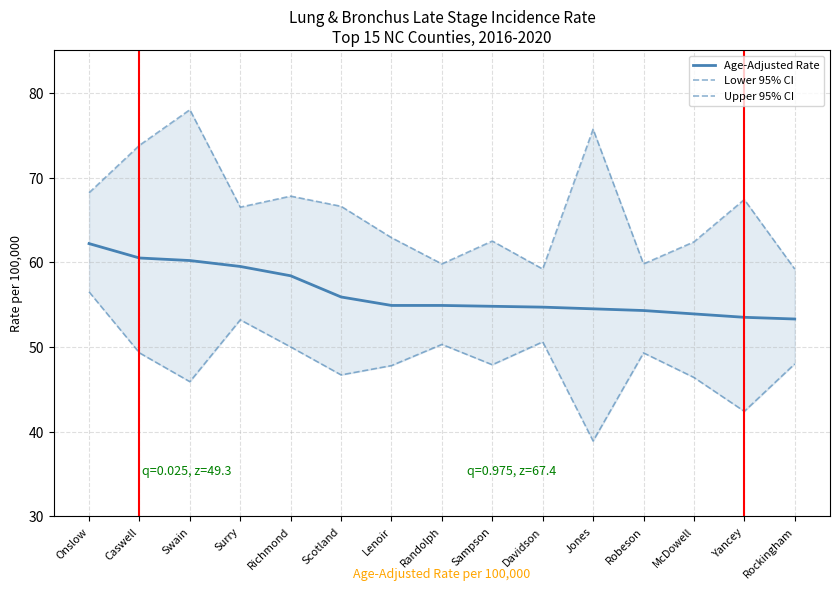

What is the greatest value displayed?

78.0